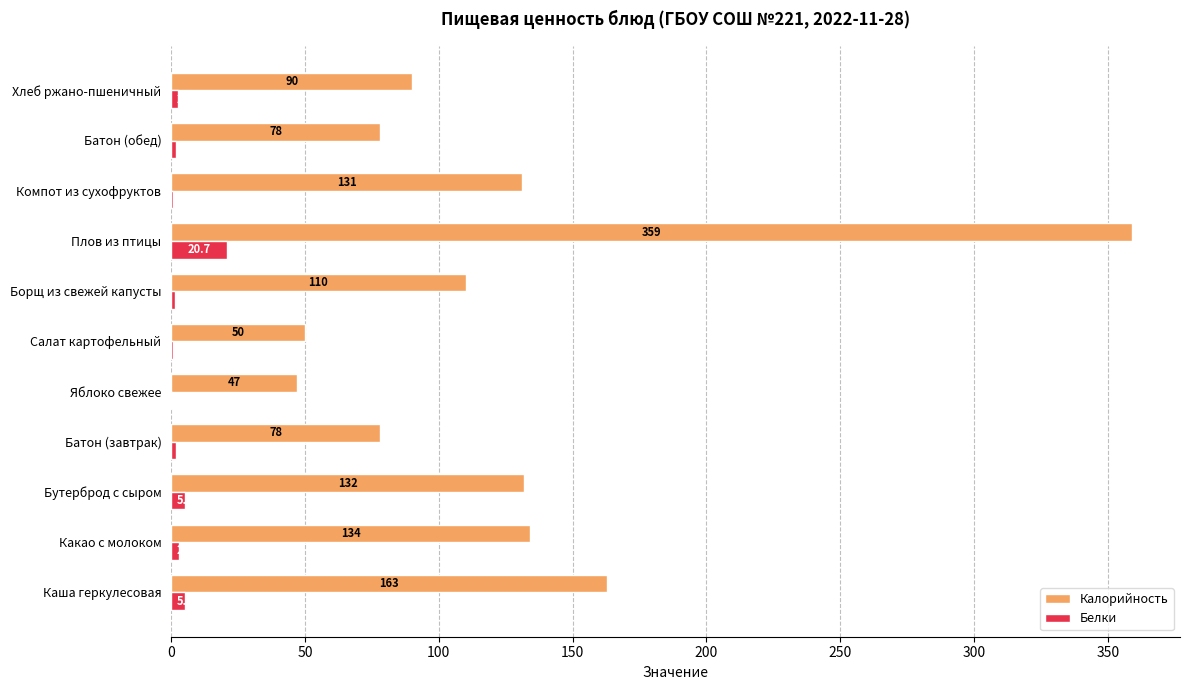

Where is Белки nearest to the value 10?

Каша геркулесовая